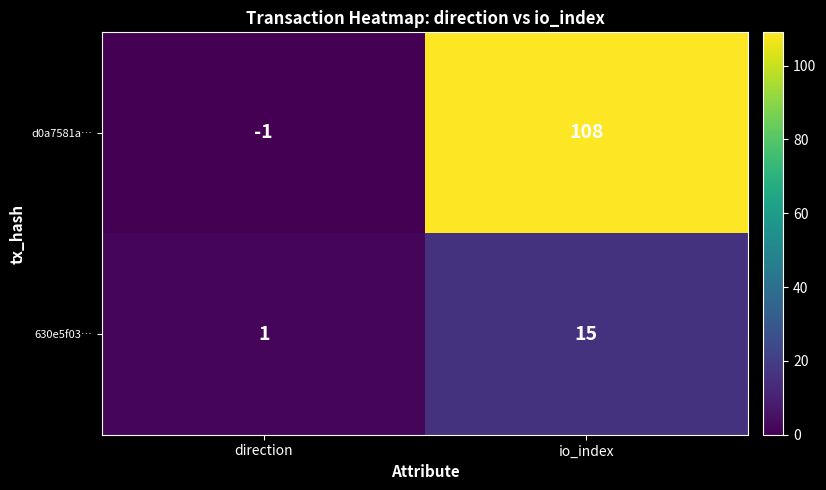

What is the average value of the d0a7581a… series?

54